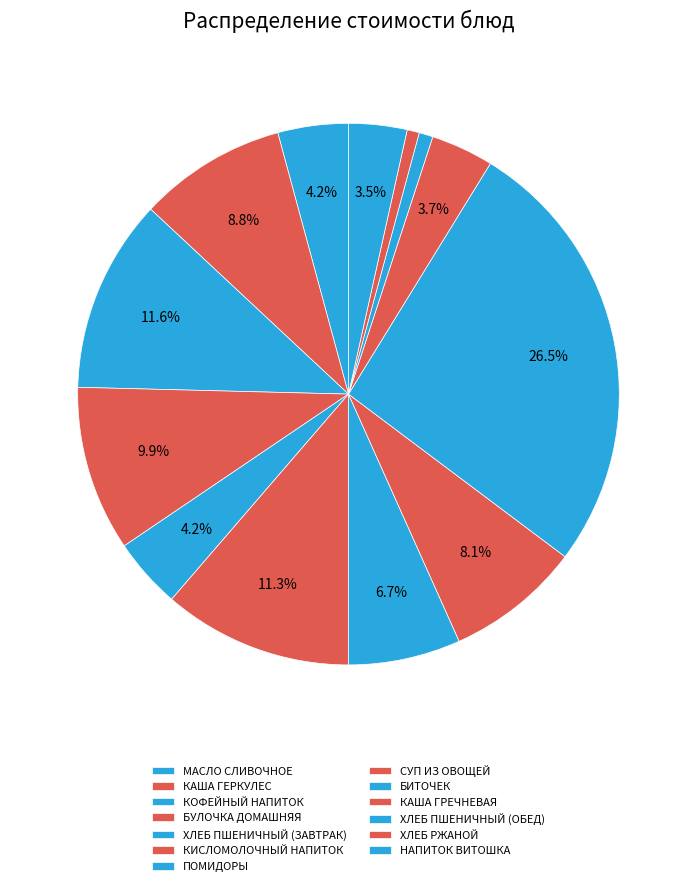

Count the number of slices in the pie.

13